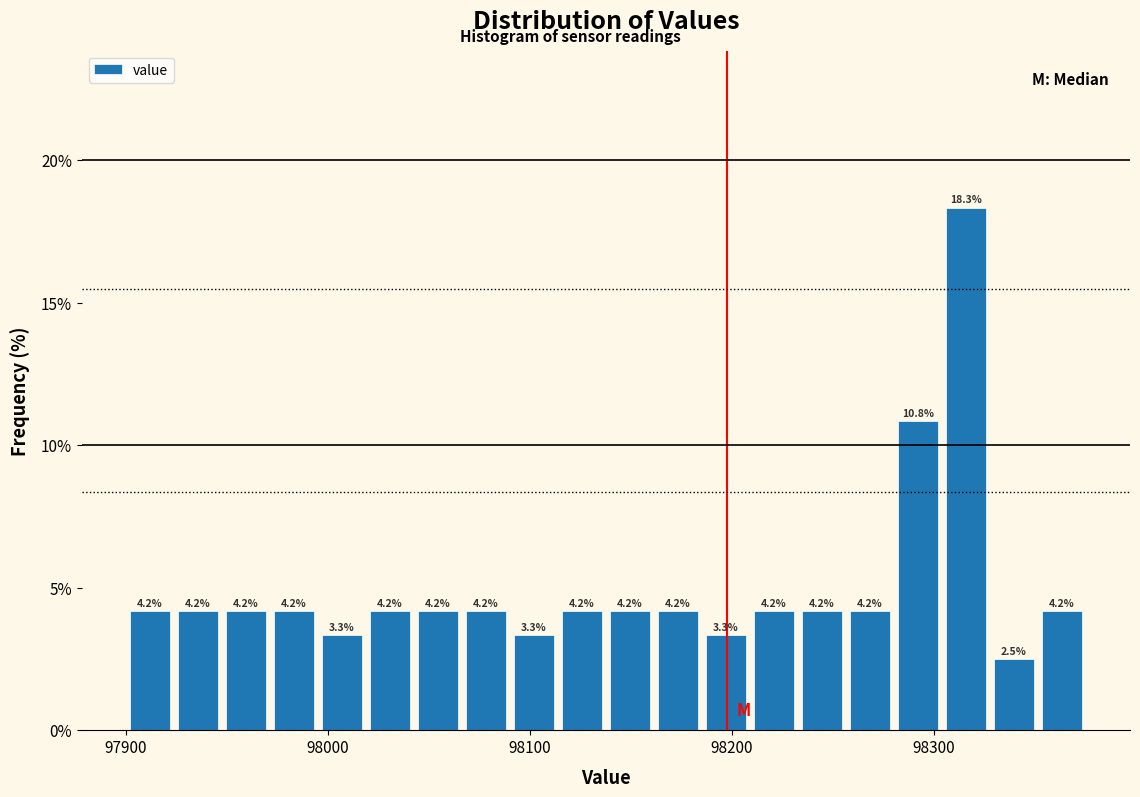

Read against the x-axis, roughly where is the centre of the tallest bar?

98320